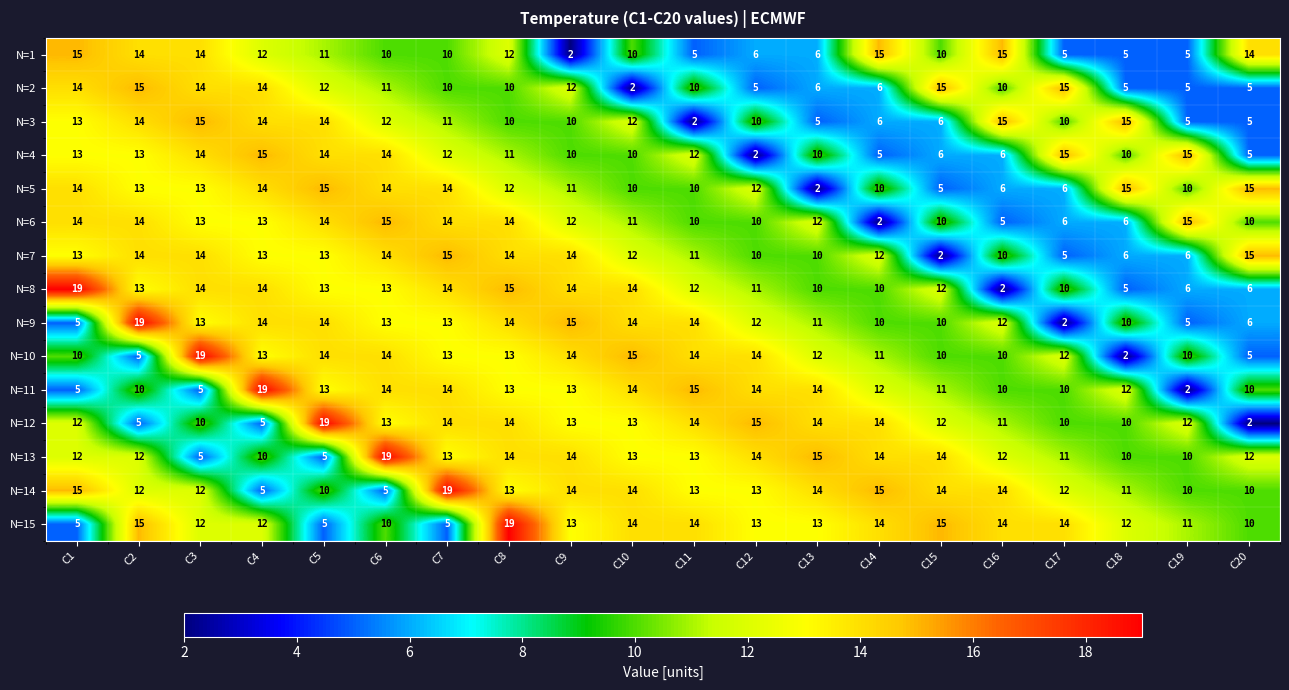

What is the difference between the N=2 values at C11 and C2?

5